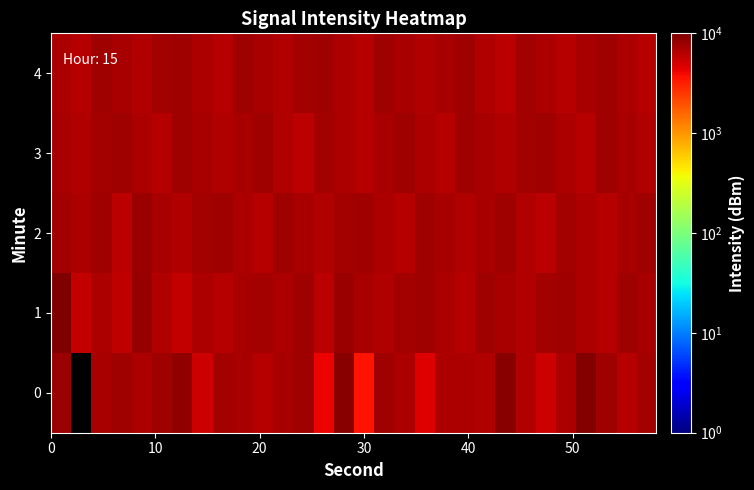

Reading right to left, transcribe all the data shown in this chart.

0: 7367.9	6454.3	7753.5	9418.2	6756.1	5234.3	6663.9	9039.3	6616.6	6917.4	6893.4	4636.9	6938.4	7503.7	3547.9	9250.6	4089.7	7634.8	6986.2	6466.1	7033.9	7306.6	5362.4	8611.5	7684.7	6786.7	7659.2	7149.7	-42.1	7891.2
1: 7045.8	7500.2	6364.0	6818.5	7727.5	7273.0	6591.2	7045.8	7500.2	6364.0	6818.5	7727.5	7273.0	6591.2	7045.8	7954.8	6136.8	7500.2	6818.5	7273.0	7000.1	6401.8	6887.8	5749.3	6502.0	8321.6	5928.8	6902.5	5663.6	9982.5
2: 7613.9	7159.4	6477.6	6932.1	7386.6	6250.4	6704.9	7613.9	7159.4	6591.2	7045.8	7500.2	6364.0	6818.5	7727.5	7273.0	6591.2	7045.8	7500.2	6364.0	6818.5	7727.5	7273.0	6591.2	7045.8	7954.8	6136.8	7500.2	6818.5	7273.0
3: 6591.2	7045.8	7500.2	6364.0	6818.5	7727.5	7273.0	6591.2	7045.8	7500.2	6364.0	6818.5	7613.9	7159.4	6477.6	6932.1	7386.6	6250.4	6704.9	7613.9	7159.4	6591.2	7045.8	7500.2	6364.0	6818.5	7727.5	7273.0	6591.2	7045.8
4: 6364.0	6818.5	7613.9	7159.4	6477.6	6932.1	7386.6	6250.4	6704.9	7613.9	7159.4	6591.2	7045.8	7500.2	6364.0	6818.5	7727.5	7273.0	6591.2	7045.8	7500.2	6364.0	6818.5	7727.5	7273.0	6591.2	7045.8	7500.2	6364.0	6818.5